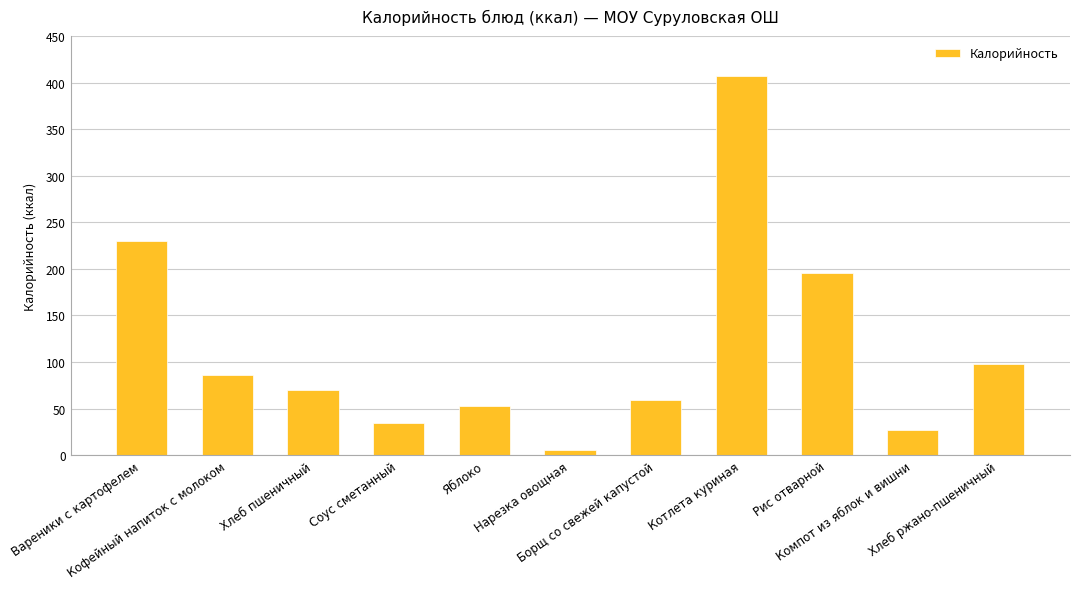

Approximately how many times larger is the value at Хлеб пшеничный compared to Яблоко?

1.3